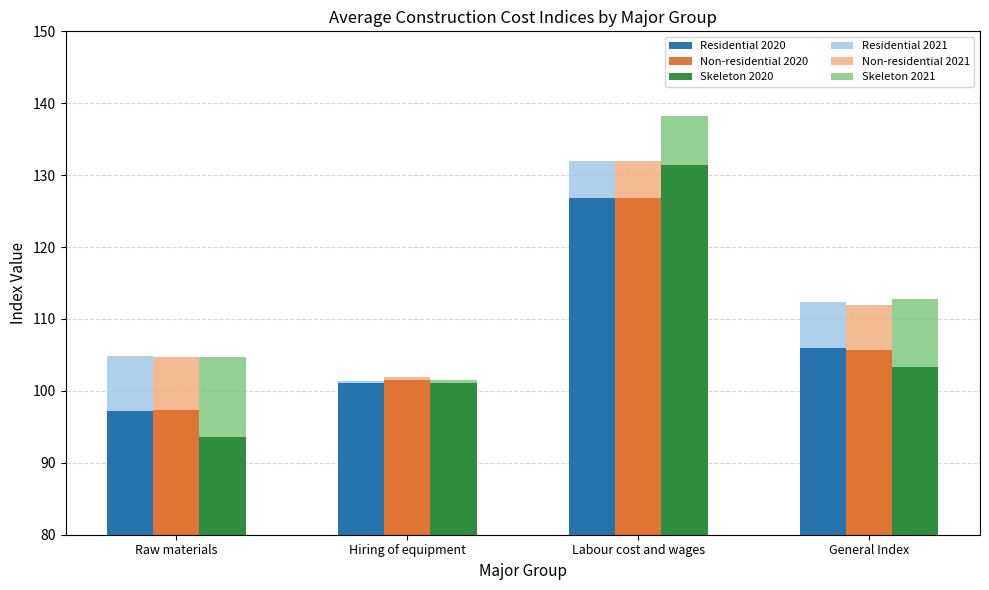

True or false: Skeleton 2021 has a value of 71.8 at Labour cost and wages.

False